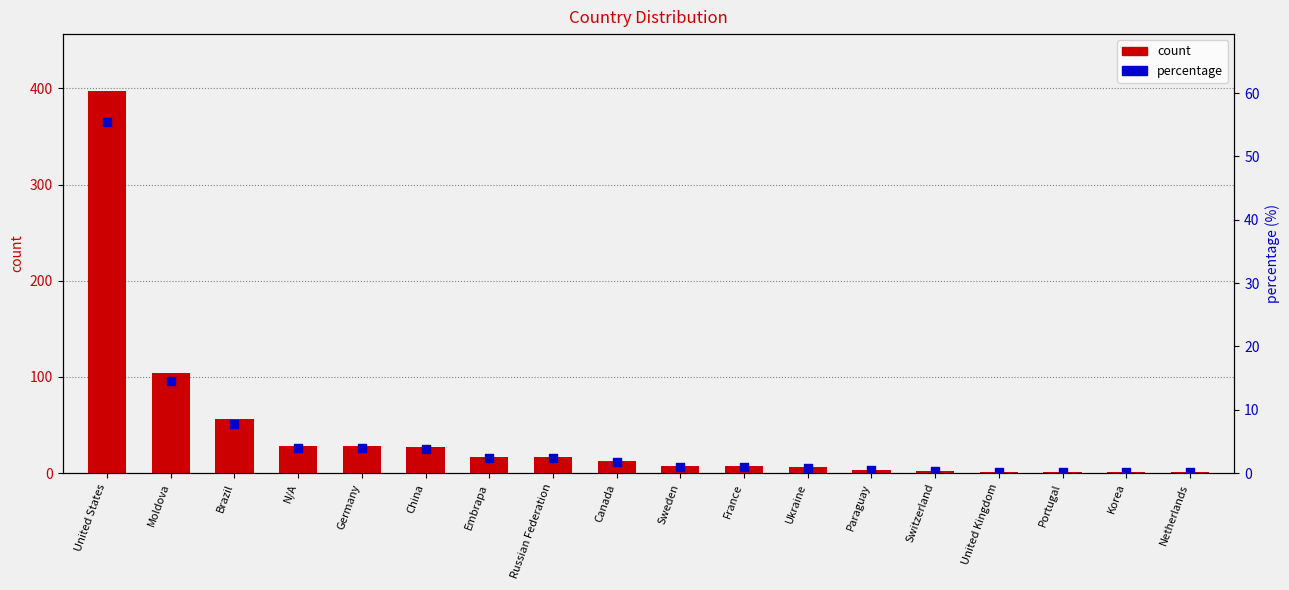

Which series contains the highest Y value?

count